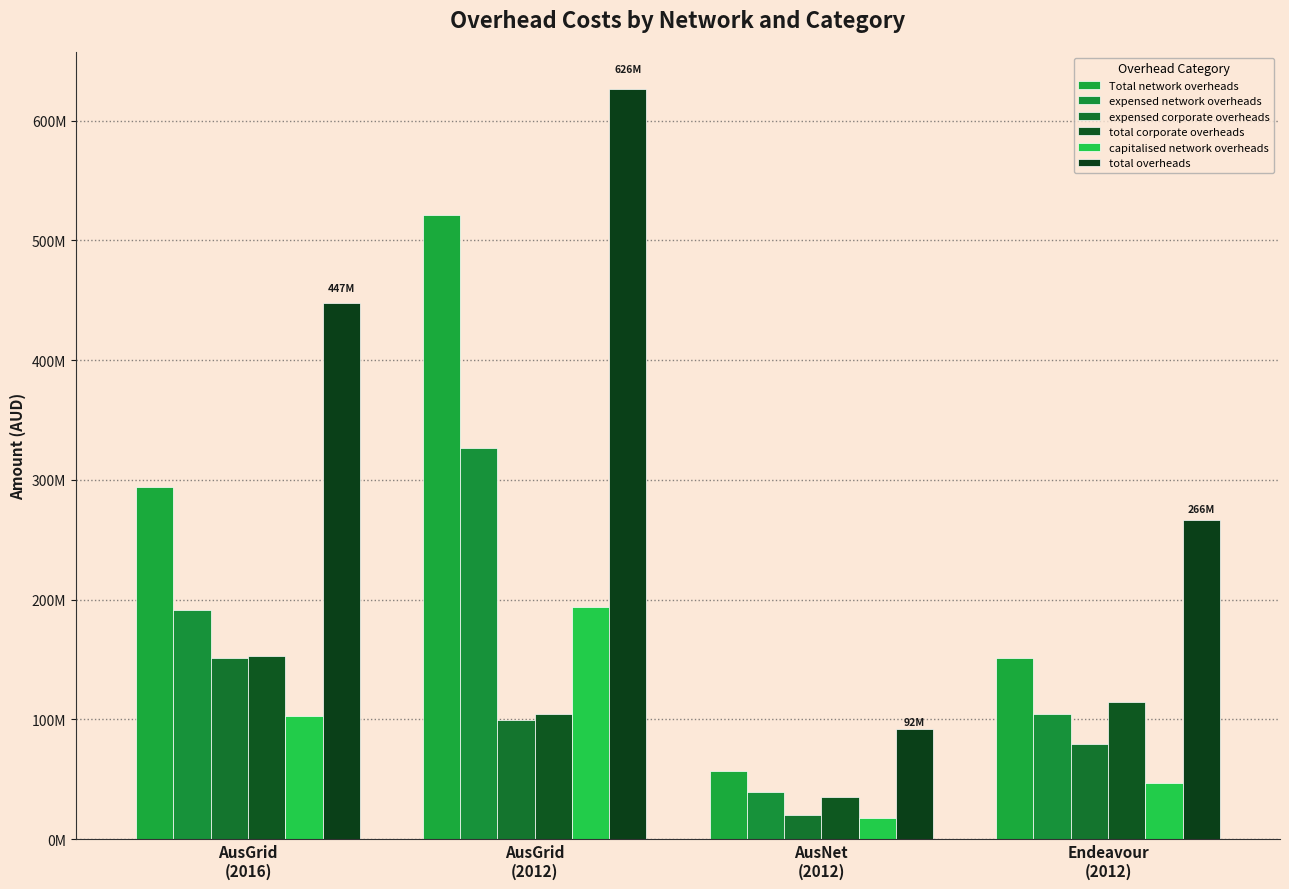

Where is expensed corporate overheads nearest to the value 85897106?

Endeavour
(2012)